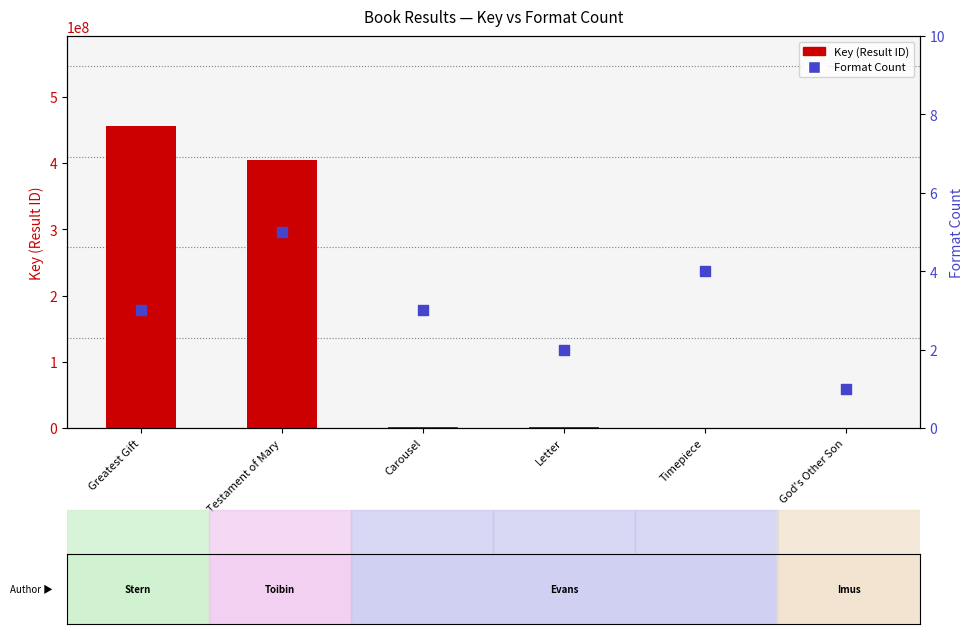

Which series has the largest Y range (max minus min)?

Key (Result ID)